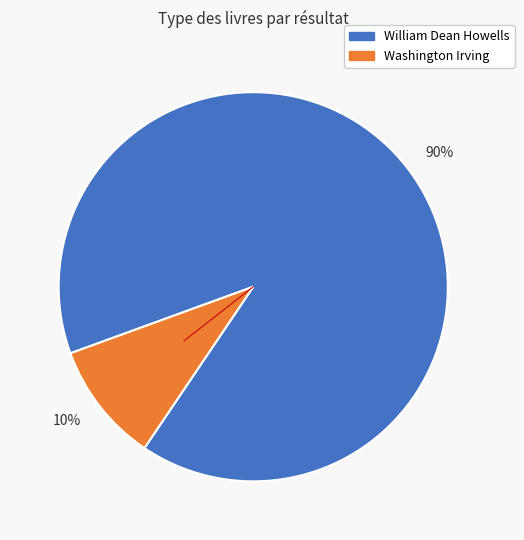

How many segments does this pie chart have?

2